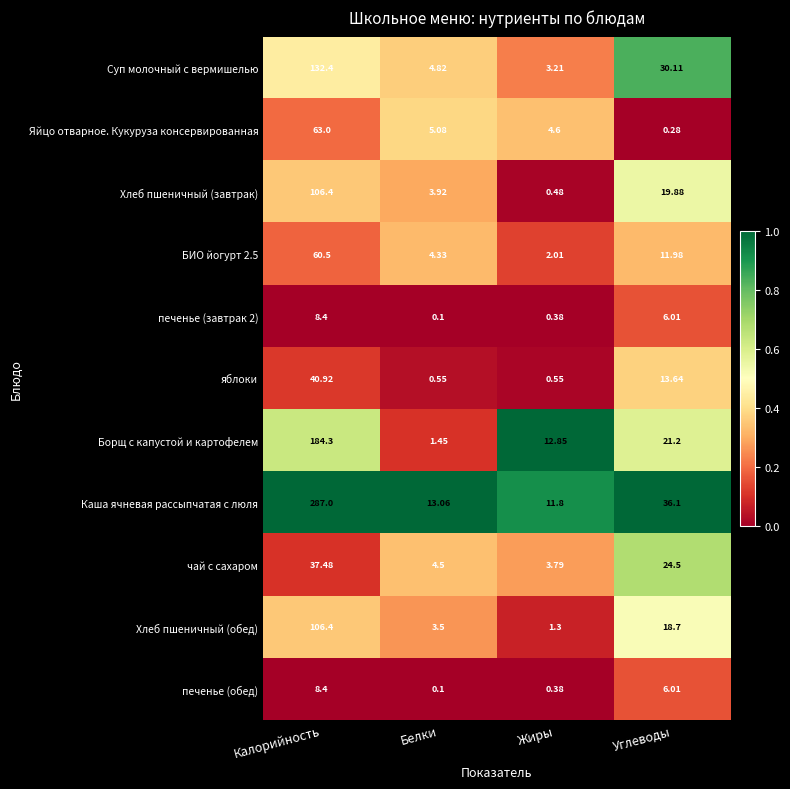

What is the maximum value shown in the chart?

287.0